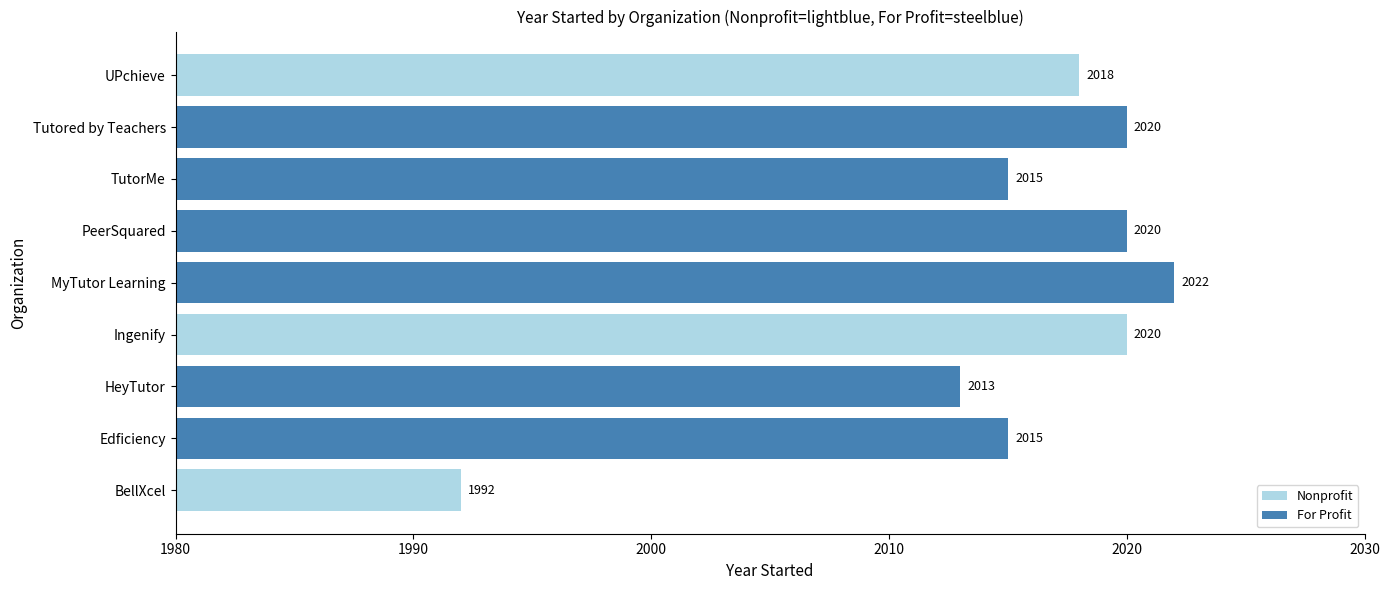

How many data points does each series have?

9